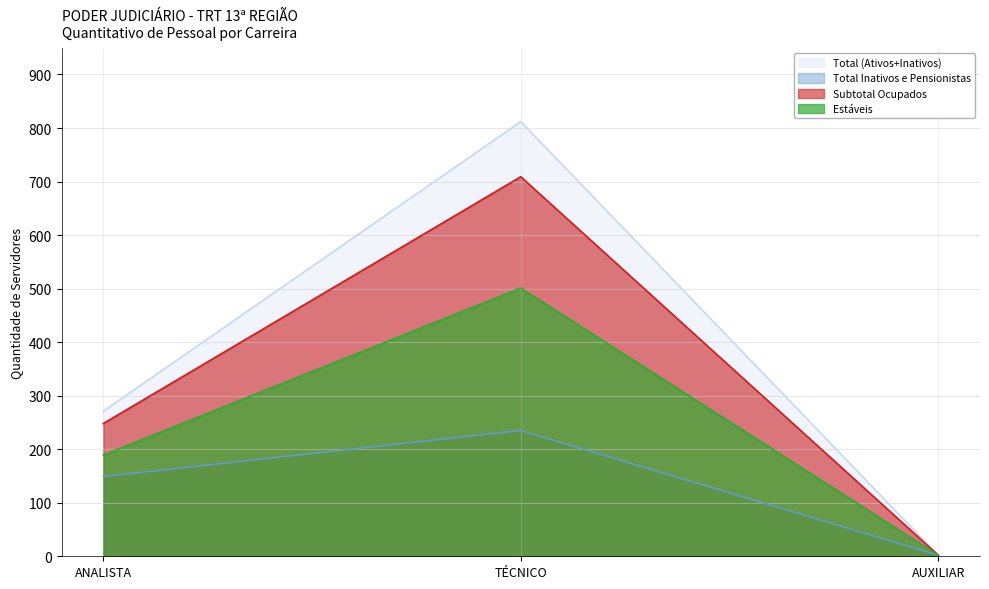

At how many categories does at least one series exceed 38?

2